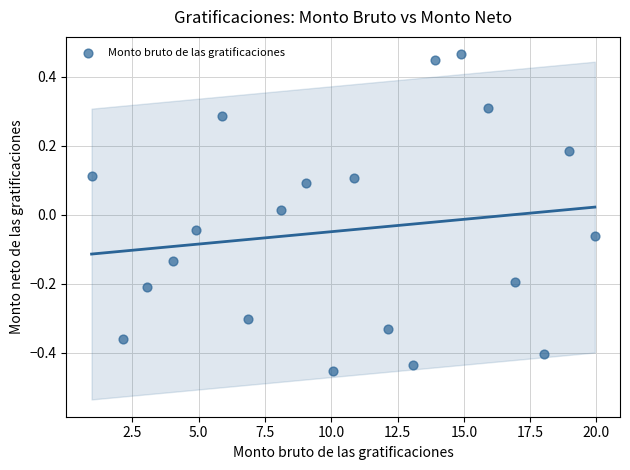

What is the range of X values (max minus min)?

19.0